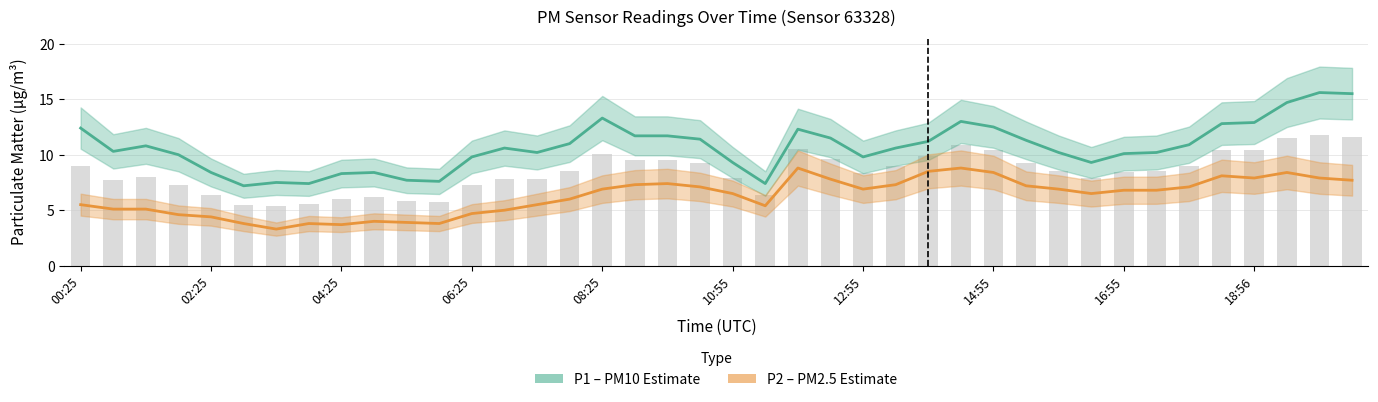

The P1 (PM10) series shows 14.3 at 33. True or false?

False